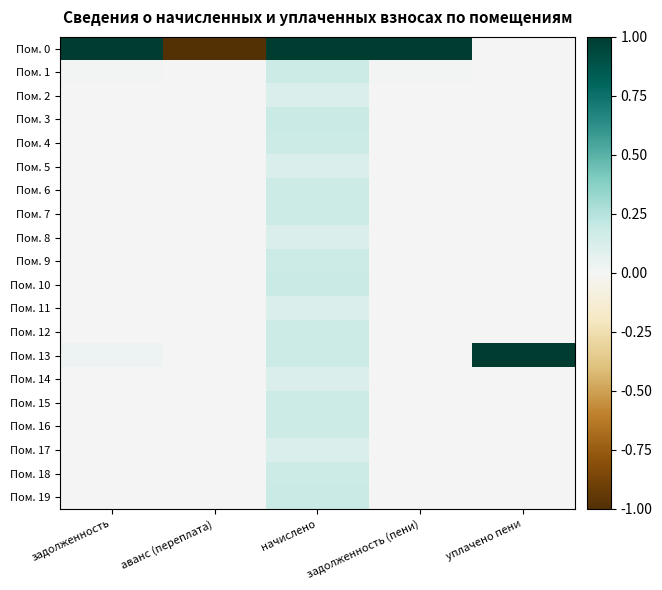

Rank the series at задолженность from highest to lowest value.

Пом. 0, Пом. 13, Пом. 1, Пом. 19, Пом. 3, Пом. 12, Пом. 7, Пом. 2, Пом. 14, Пом. 4, Пом. 5, Пом. 6, Пом. 8, Пом. 9, Пом. 10, Пом. 11, Пом. 15, Пом. 16, Пом. 17, Пом. 18